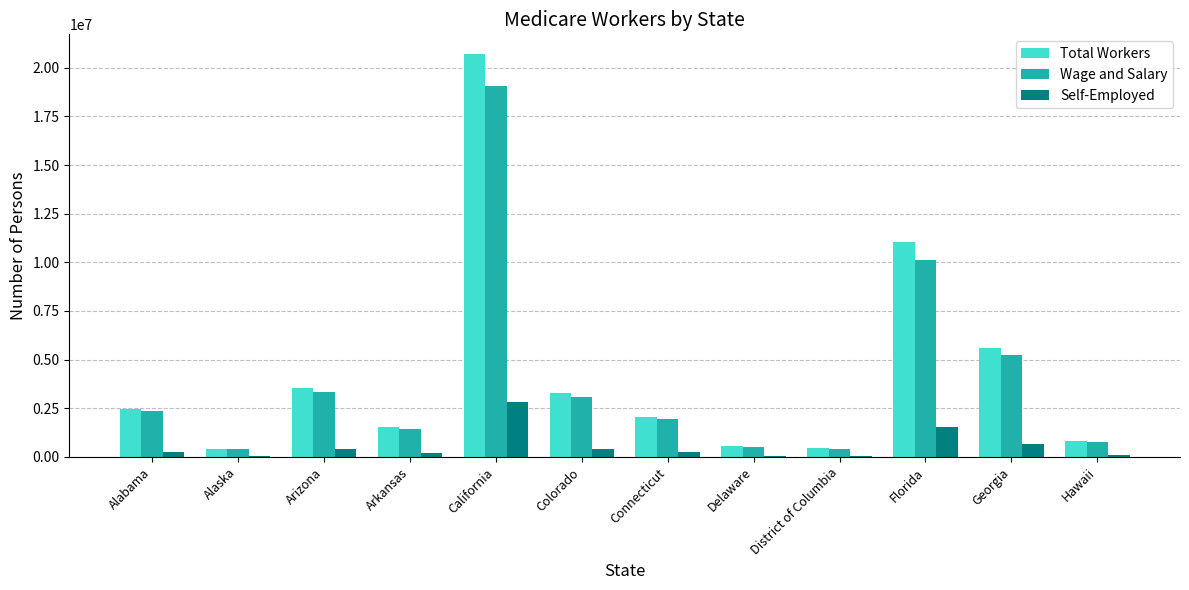

Does the chart contain stacked bars?

No